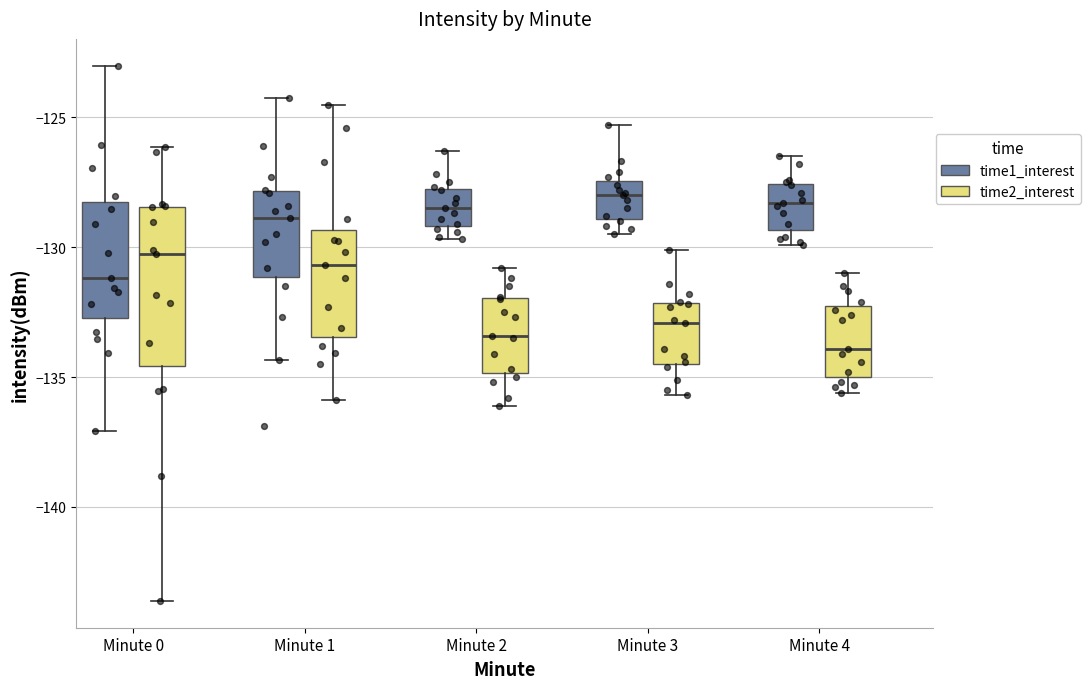

Which box has the lowest median line?

Minute 4 (time2_interest)